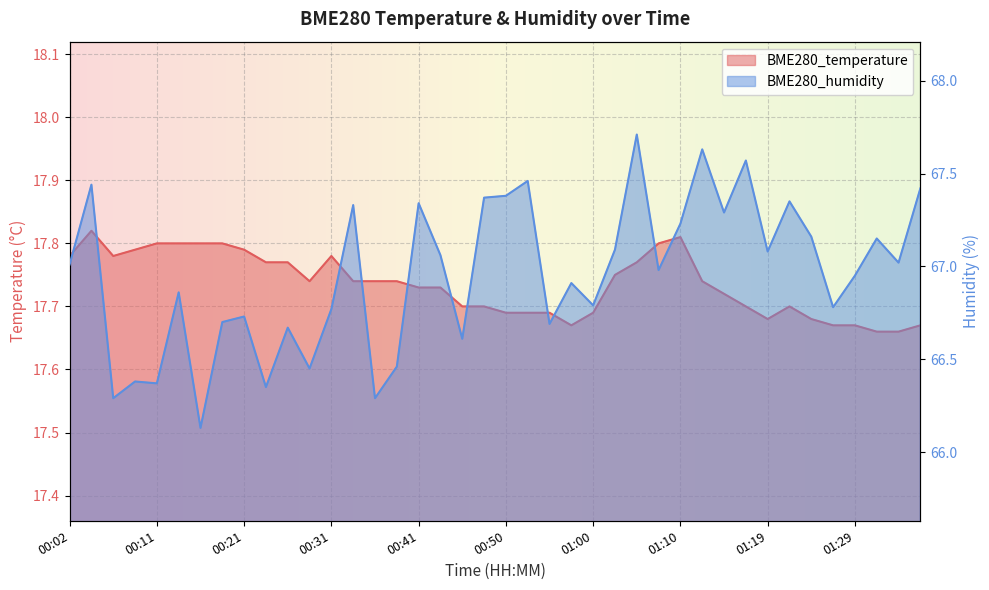

True or false: BME280_temperature has a value of 26.3 at 01:24.

False